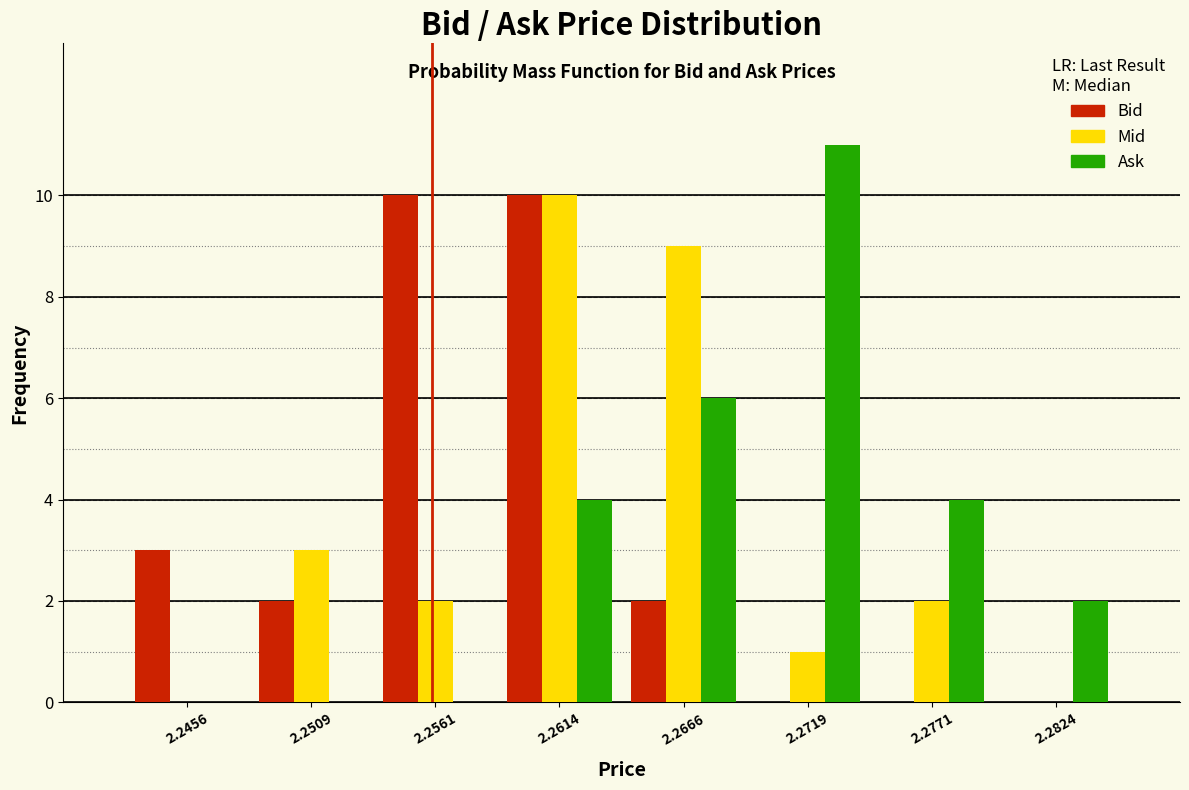

Reading left to right, transcribe this chart: for each range on the x-axis, give the height of each series' bar. Neither the bar edges nor the heights are printed on the chart, so give them approximately, as read against the axes.

2.243 to 2.248: Bid=3	Mid=0	Ask=0
2.248 to 2.254: Bid=2	Mid=3	Ask=0
2.254 to 2.259: Bid=10	Mid=2	Ask=0
2.259 to 2.264: Bid=10	Mid=10	Ask=4
2.264 to 2.269: Bid=2	Mid=9	Ask=6
2.269 to 2.275: Bid=0	Mid=1	Ask=11
2.275 to 2.280: Bid=0	Mid=2	Ask=4
2.280 to 2.285: Bid=0	Mid=0	Ask=2